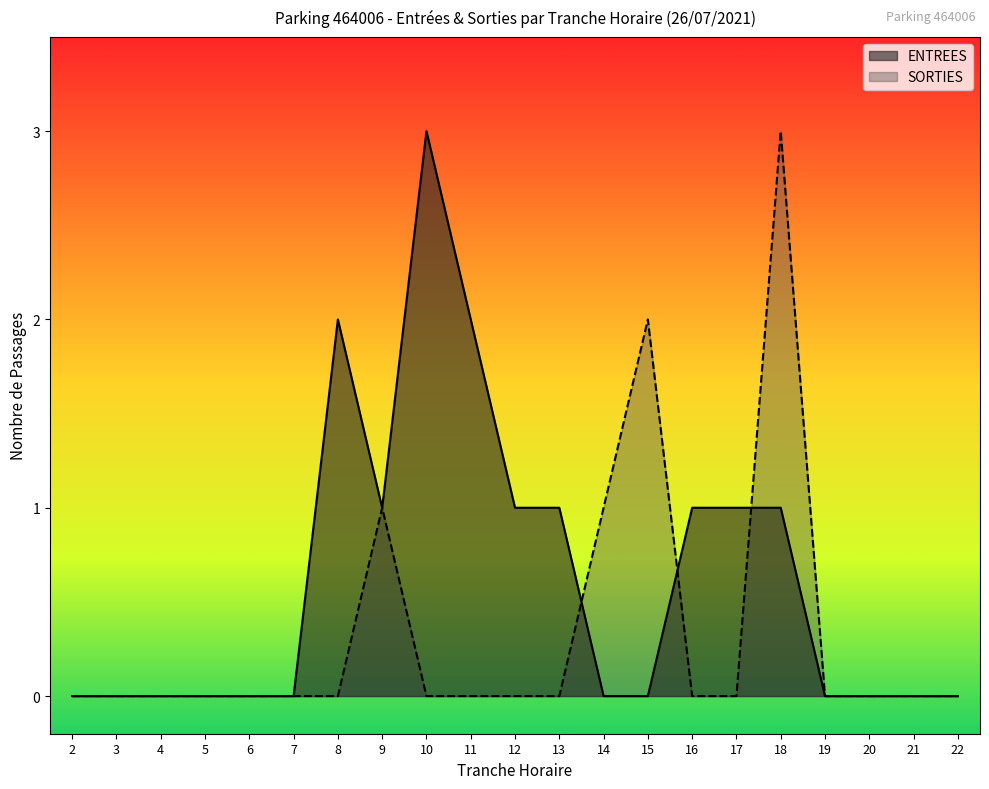

True or false: ENTREES and SORTIES intersect in this chart.

True